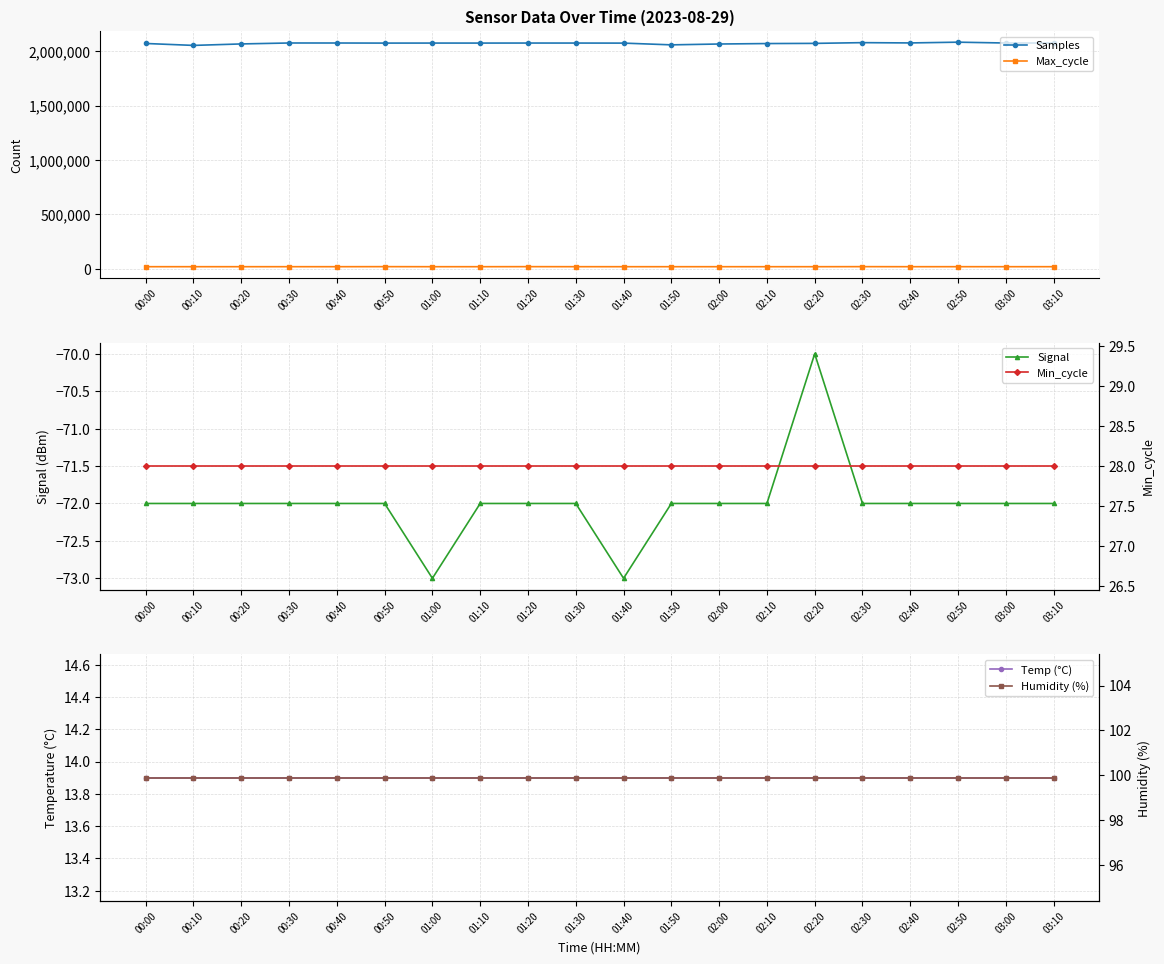

What is the difference between the highest and lowest values at 02:00?

2067758.0